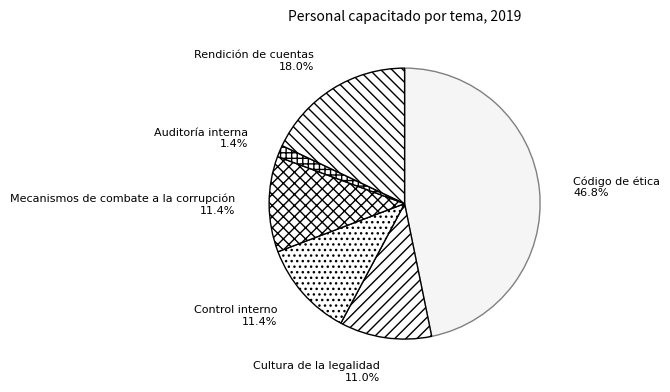

What portion of the pie excludes Mecanismos de combate a la corrupción?

88.6%